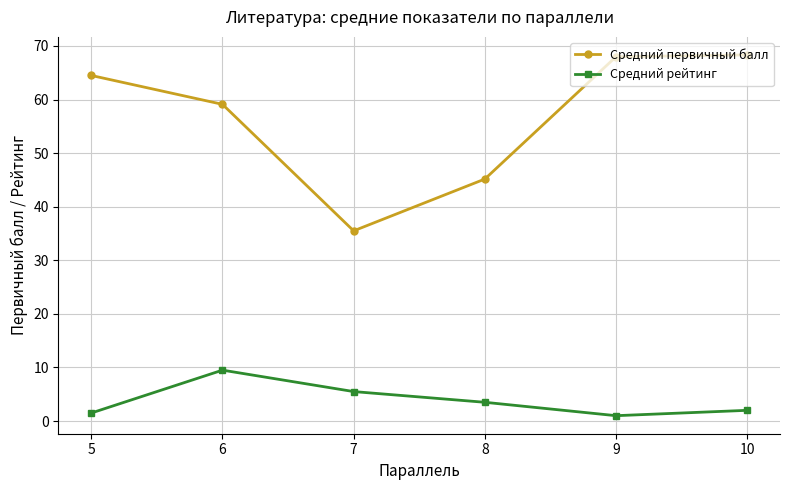

How many lines are shown in the chart?

2